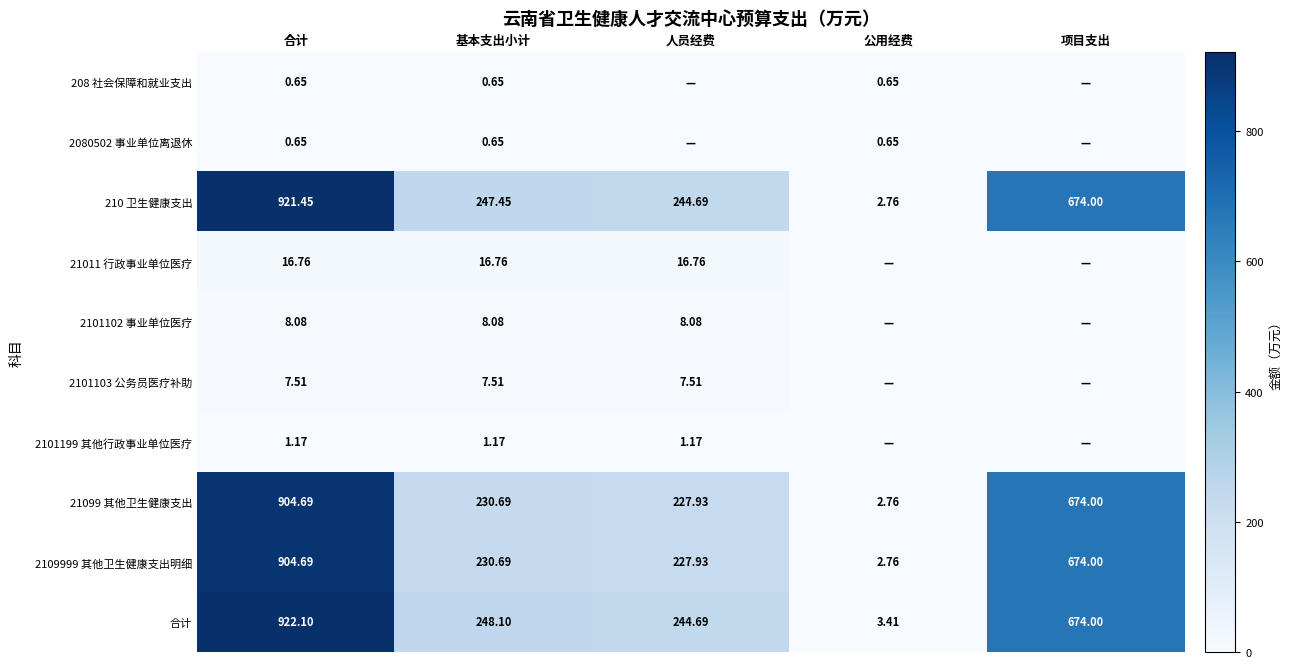

Which category has the lowest value in the 2109999 其他卫生健康支出明细 series?

公用经费